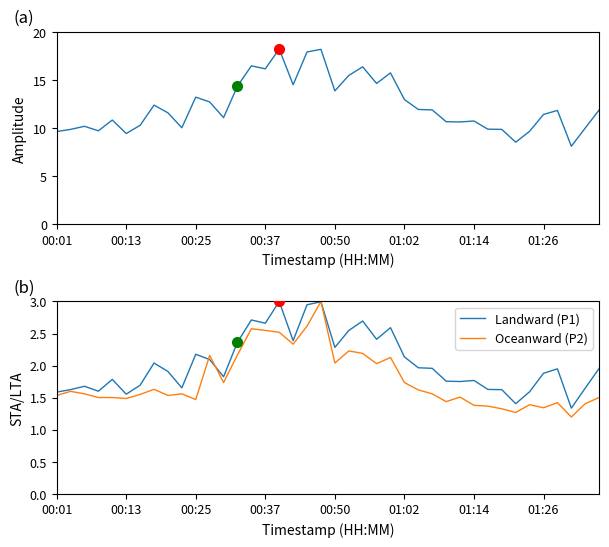

True or false: Landward (P1) has a value of 1.0 at 01:26.

False